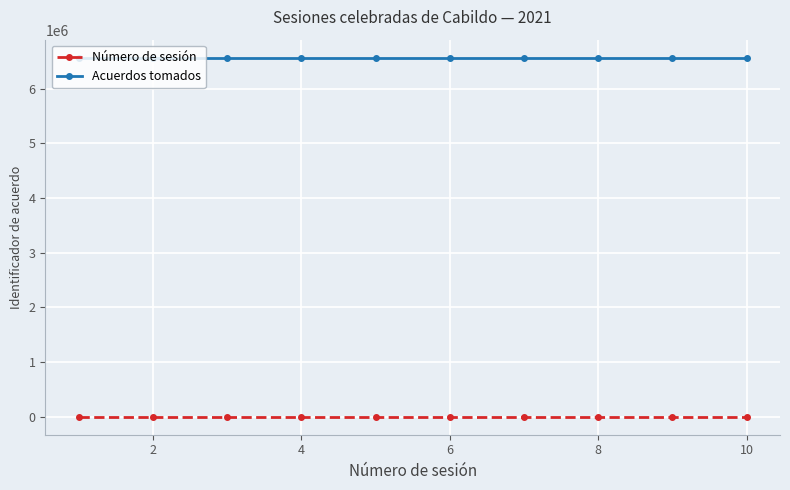

True or false: Número de sesión and Acuerdos tomados intersect in this chart.

False